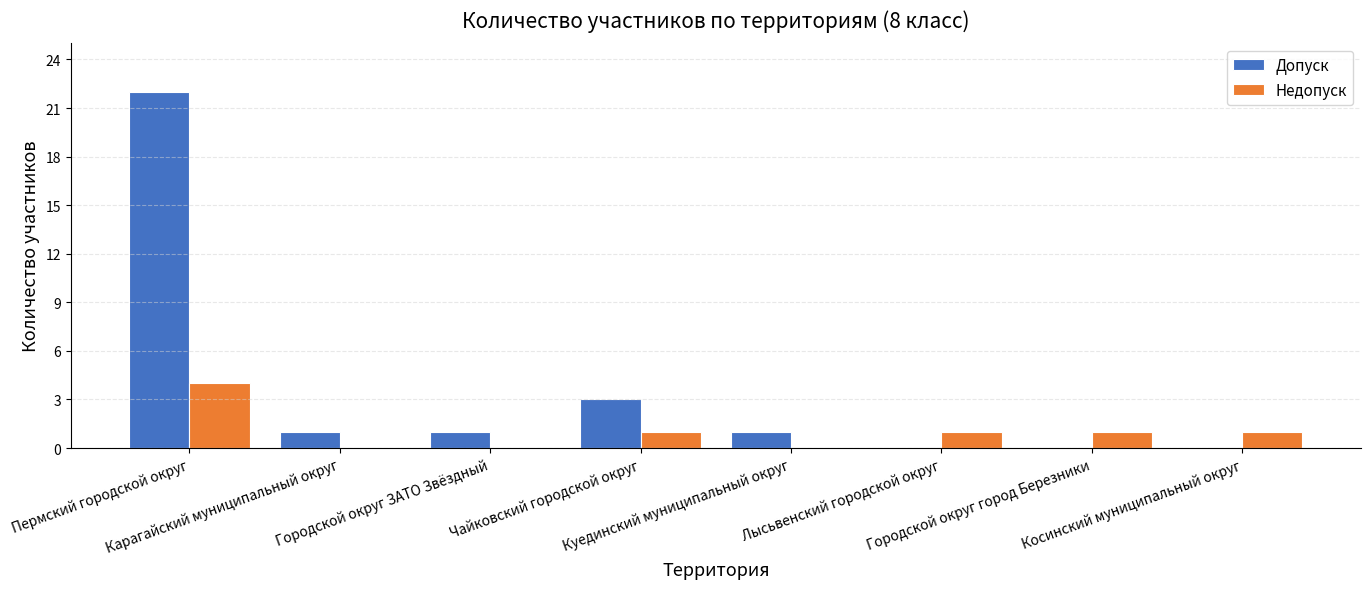

Where does the Недопуск series first go above 1?

Пермский городской округ